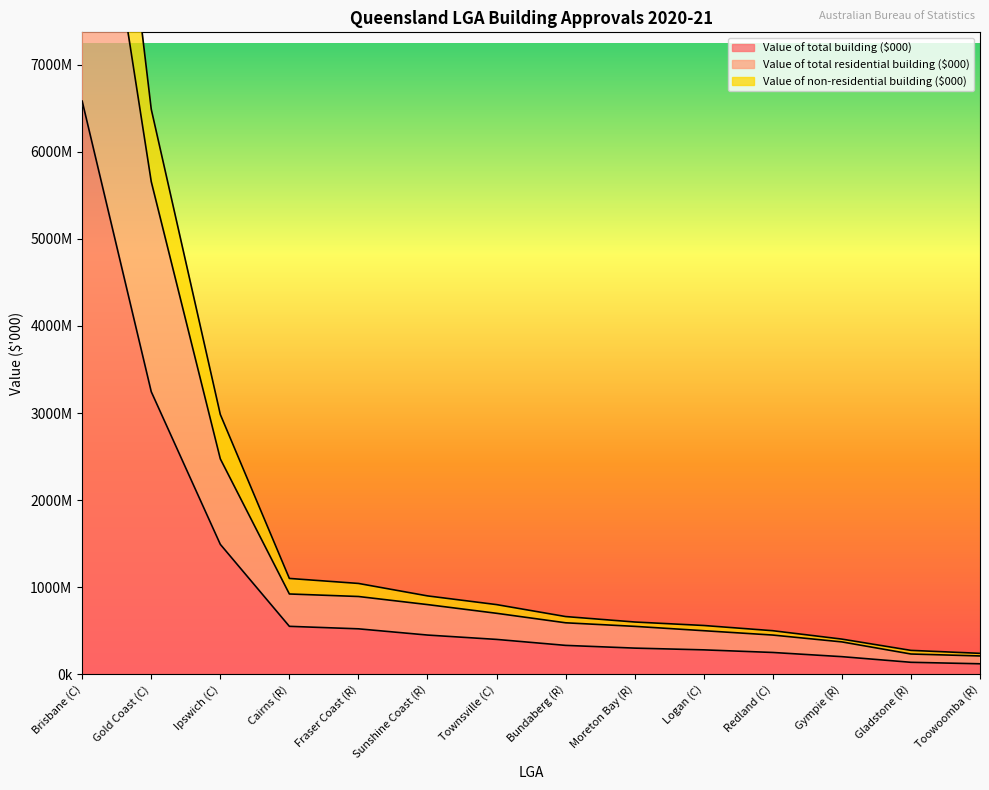

Which label corresponds to the smallest value in the chart?

Toowoomba (R)